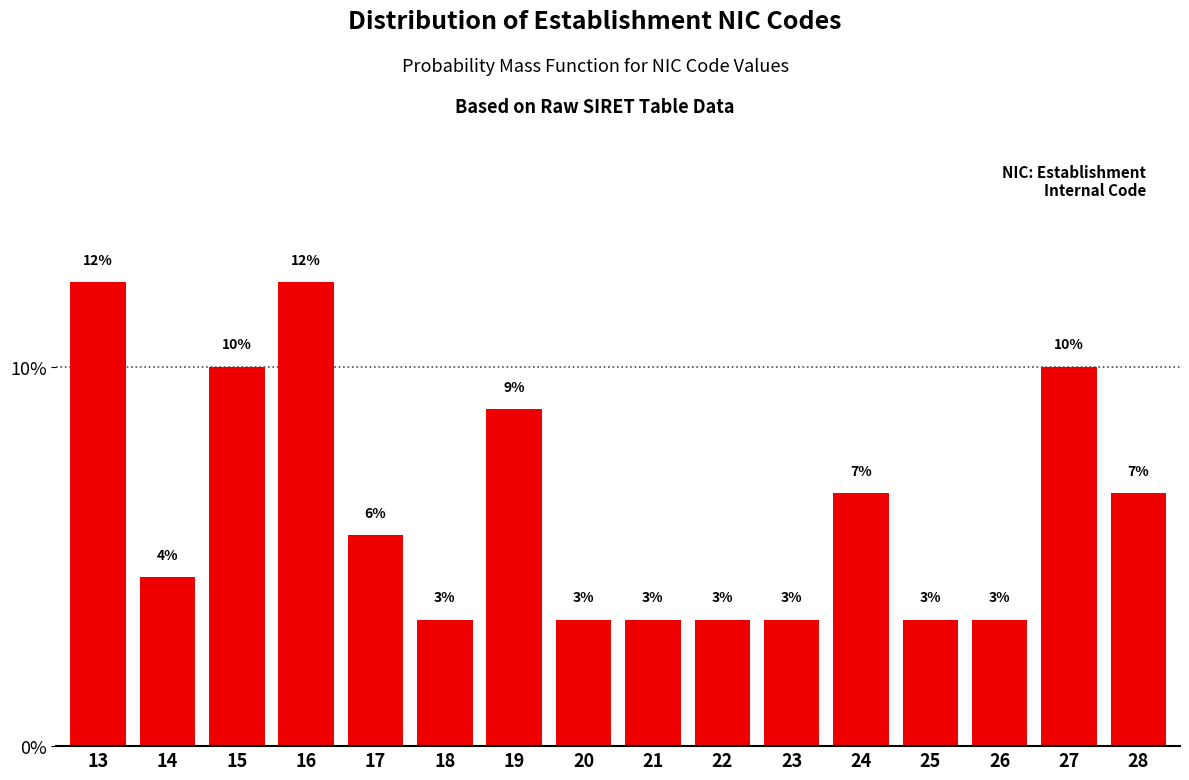

How many bars are there in total?

16